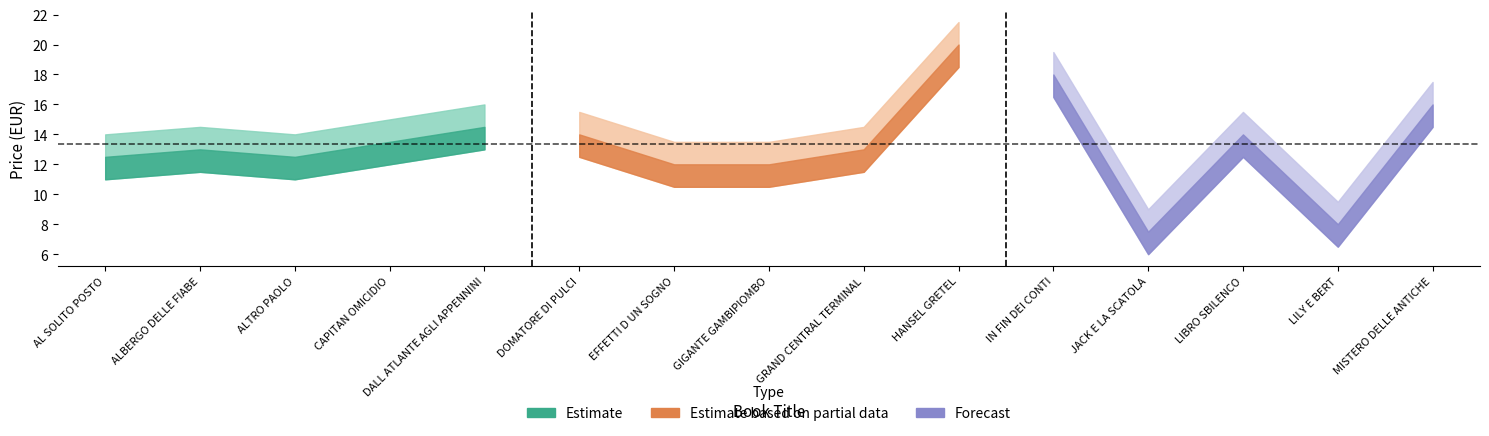

What is the average value of the Prezzo_lower series?

11.9